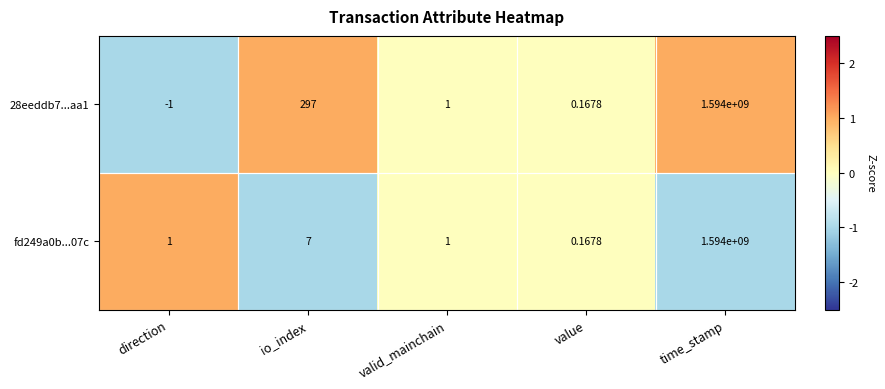

What is the smallest value displayed?

-1.0